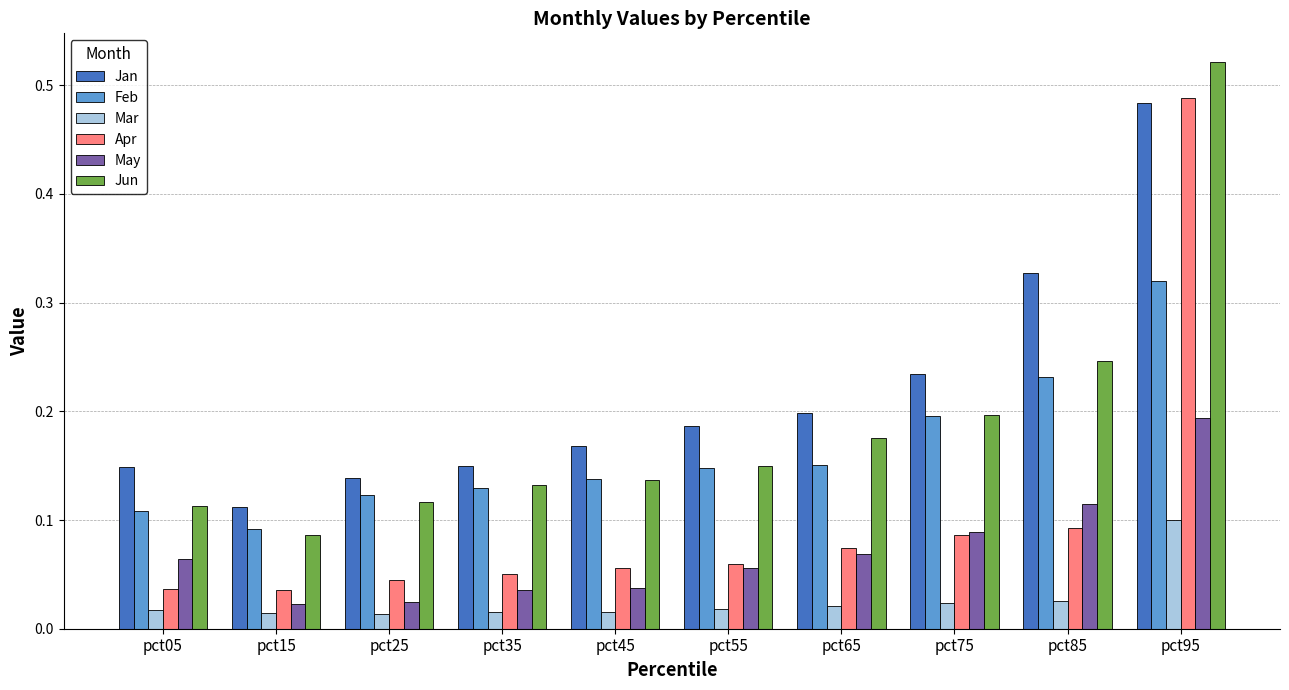

How many bars are there in total?

60